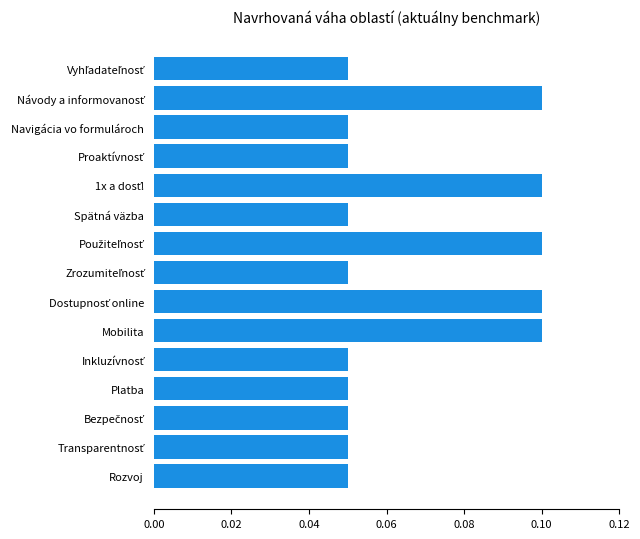

Count the values in the range 0 to 1.

15